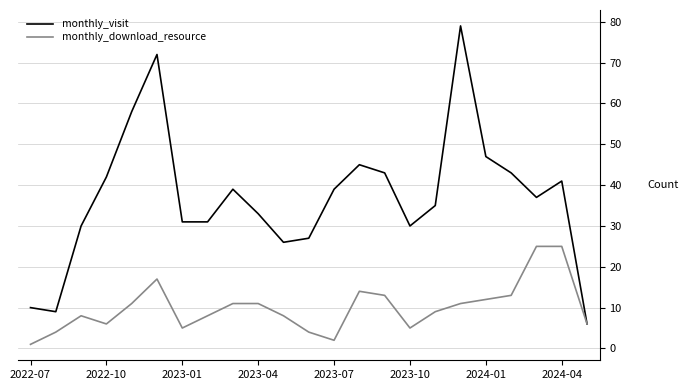

Which series has the largest range (max minus min)?

monthly_visit